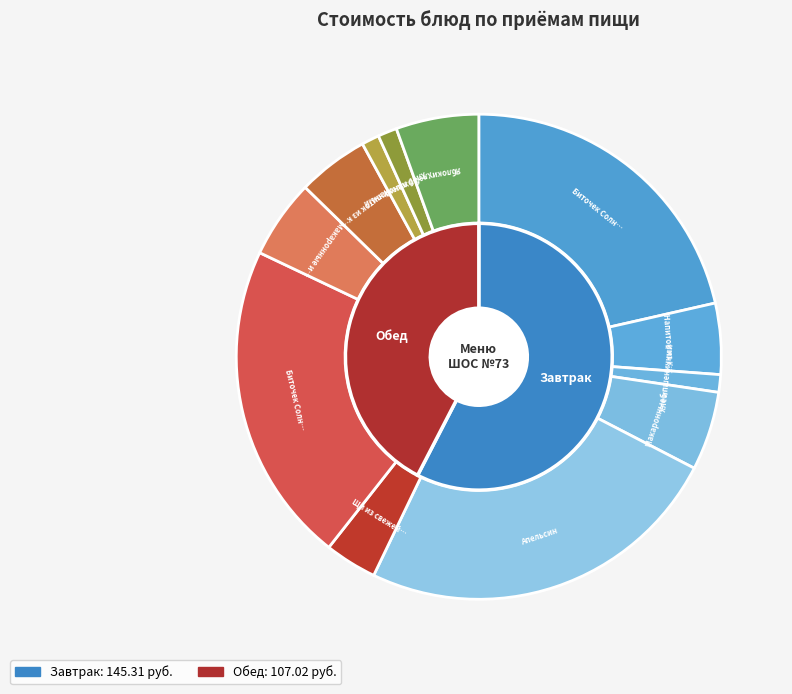

What percentage is the Апельсин slice, to the nearest percent?

25%